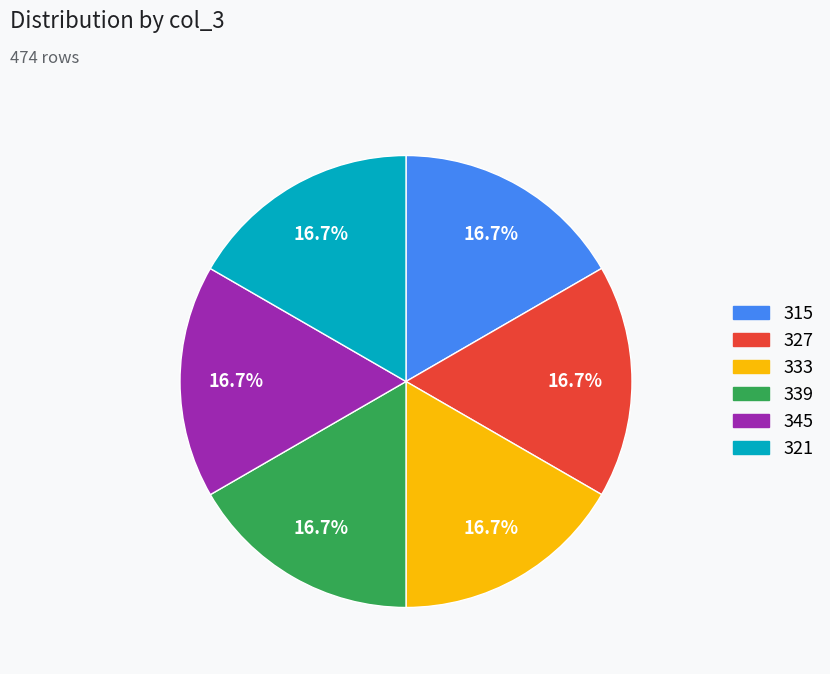

Is 327 the majority of the pie?

No